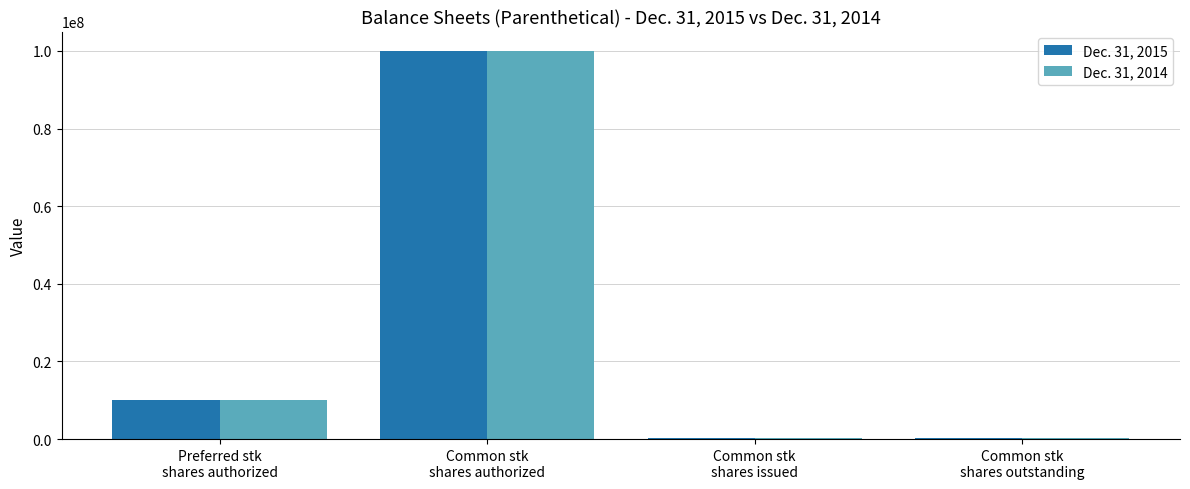

What is the total value across all series at Common stk
shares authorized?

200000000